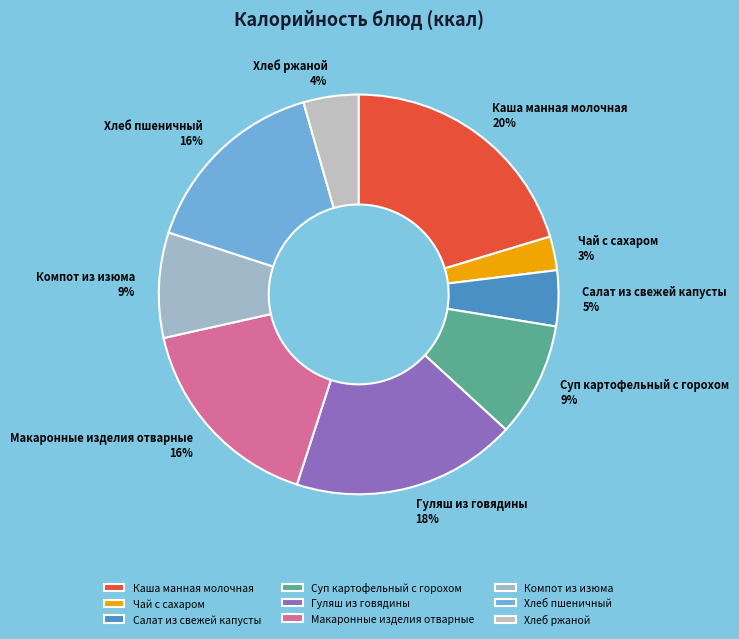

How many slices are in this pie chart?

9